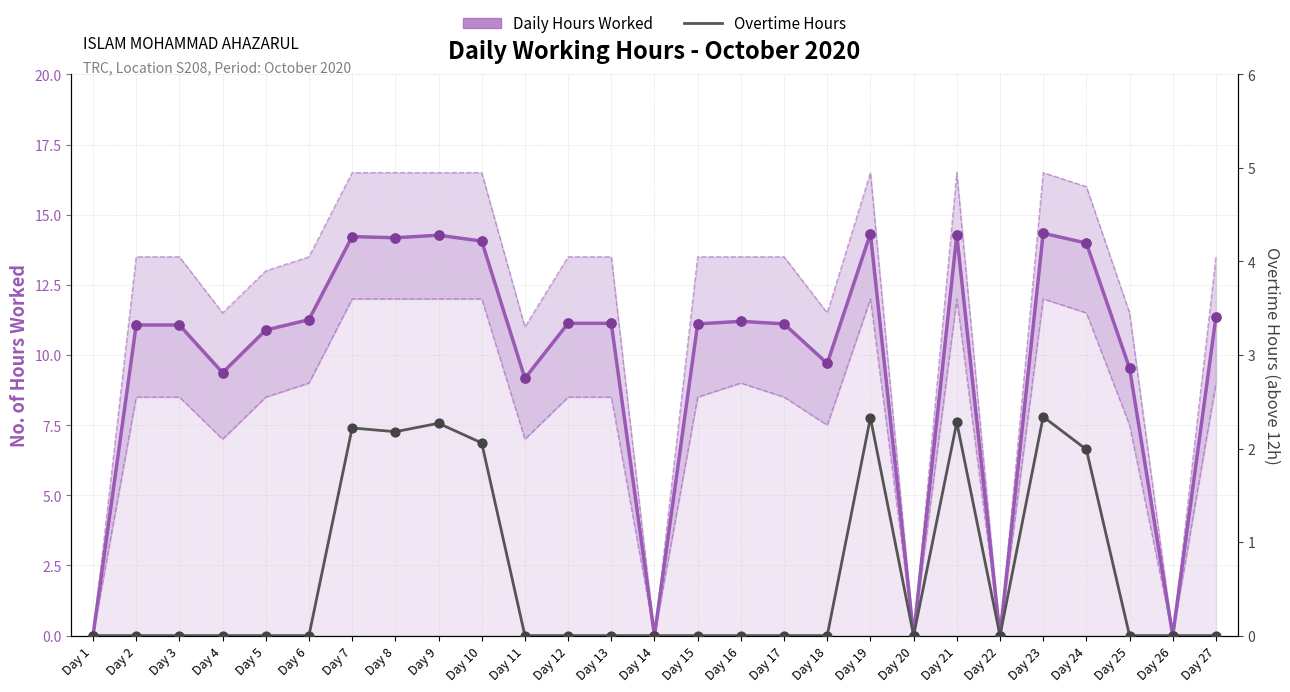

What are all the series names shown in the legend?

Daily Hours Worked, Overtime Hours